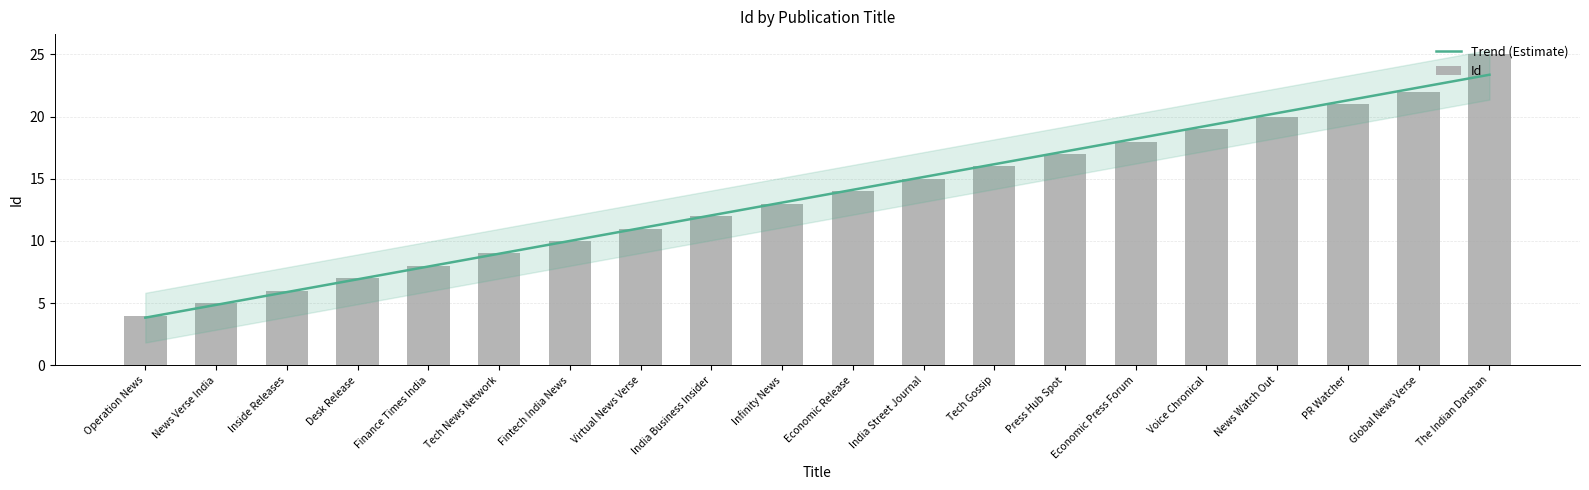

How many values in the Id series exceed 14?

9